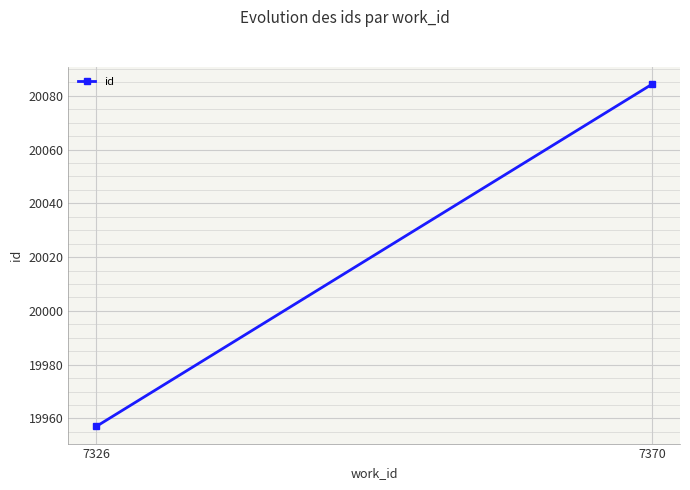

What is the change in value from 7326 to 7370?

+127.3